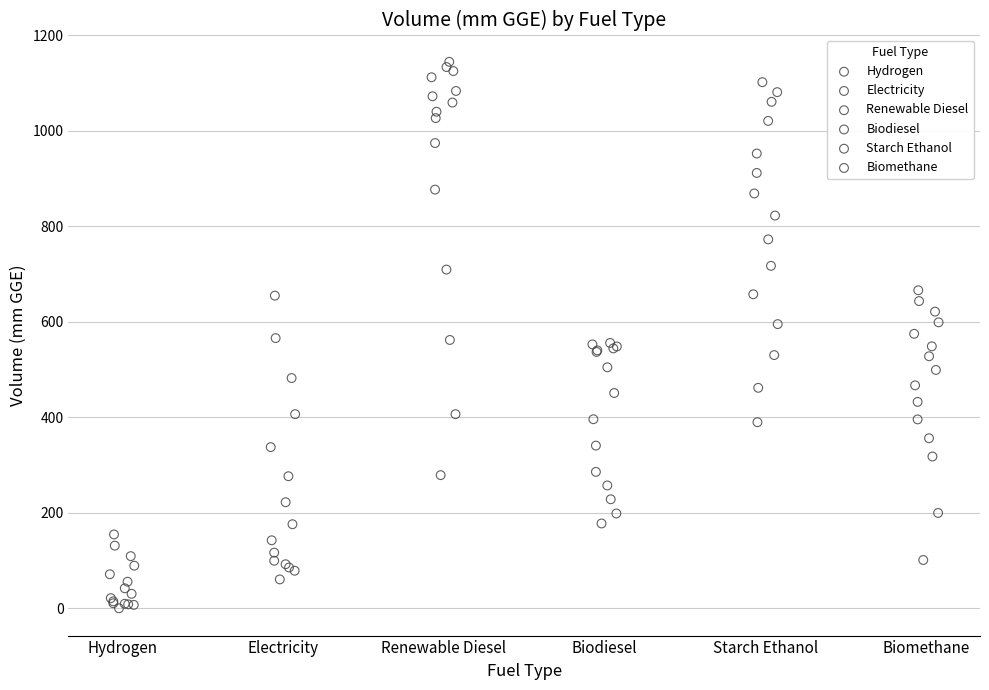

Which series has the widest spread of Y values?

Renewable Diesel